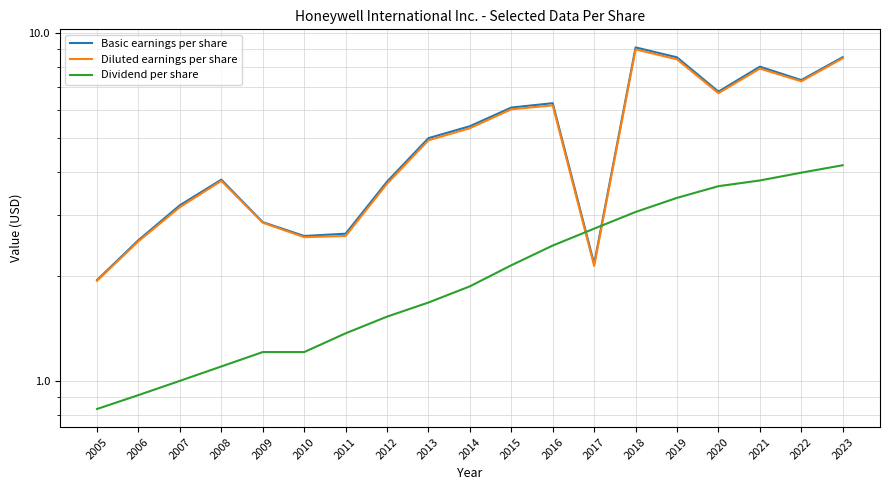

At which label does Basic earnings per share first exceed 4?

2013